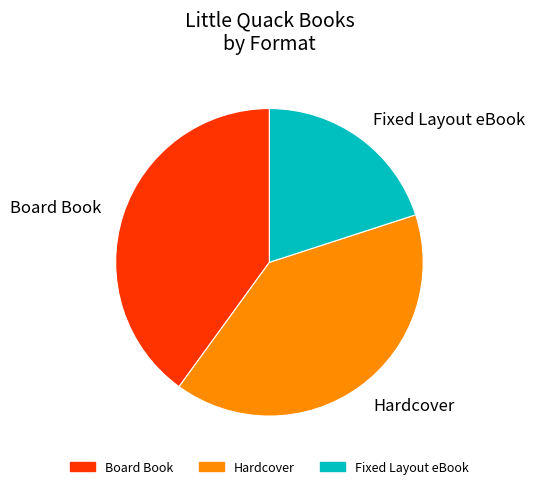

Between Fixed Layout eBook and Board Book, which is larger?

Board Book